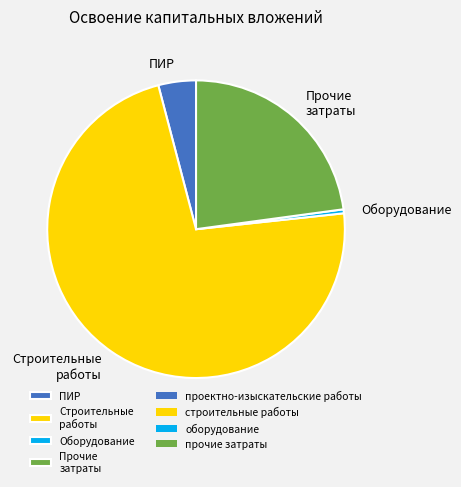

Is it true that Оборудование is 9% of the pie?

False